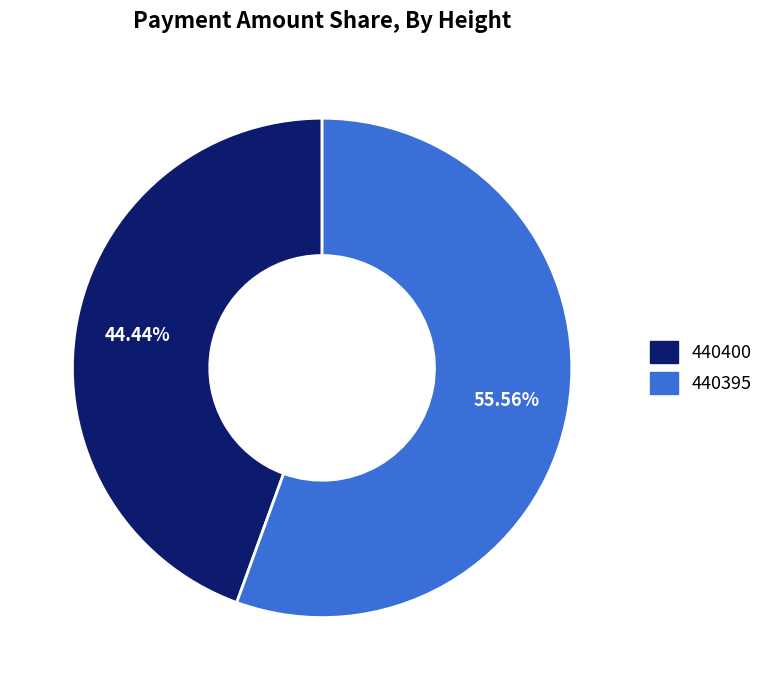

Which category accounts for the majority?

440395